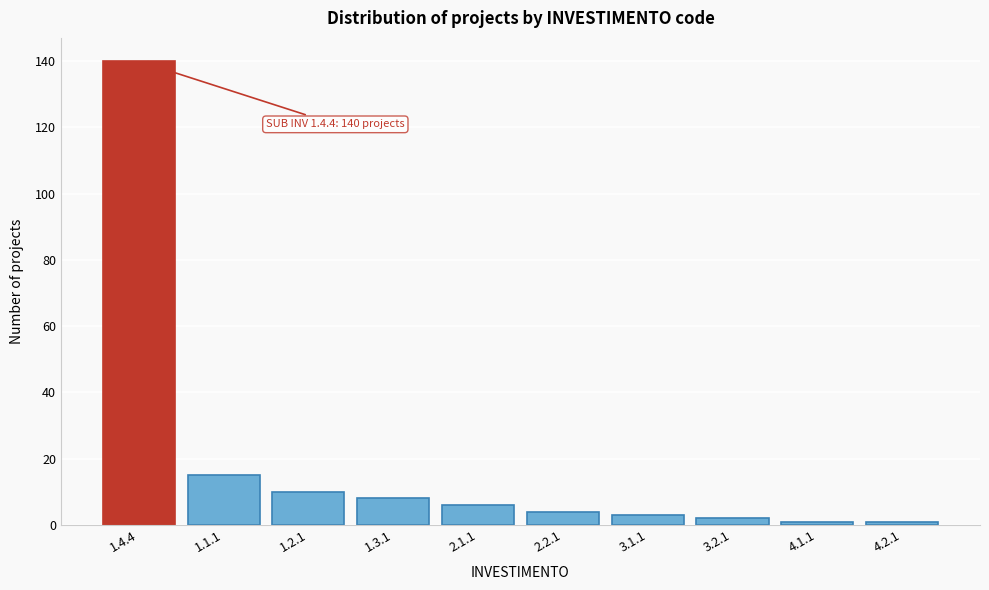

Reading left to right, list all the values displayed in this chart.

140	15	10	8	6	4	3	2	1	1